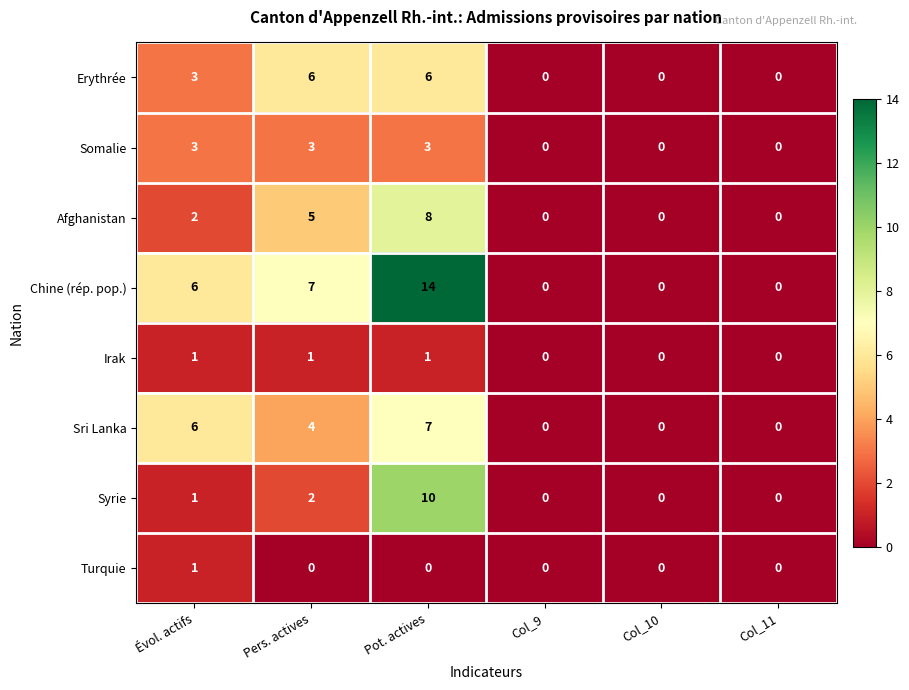

Count the Somalie values in the range 0 to 3.

6